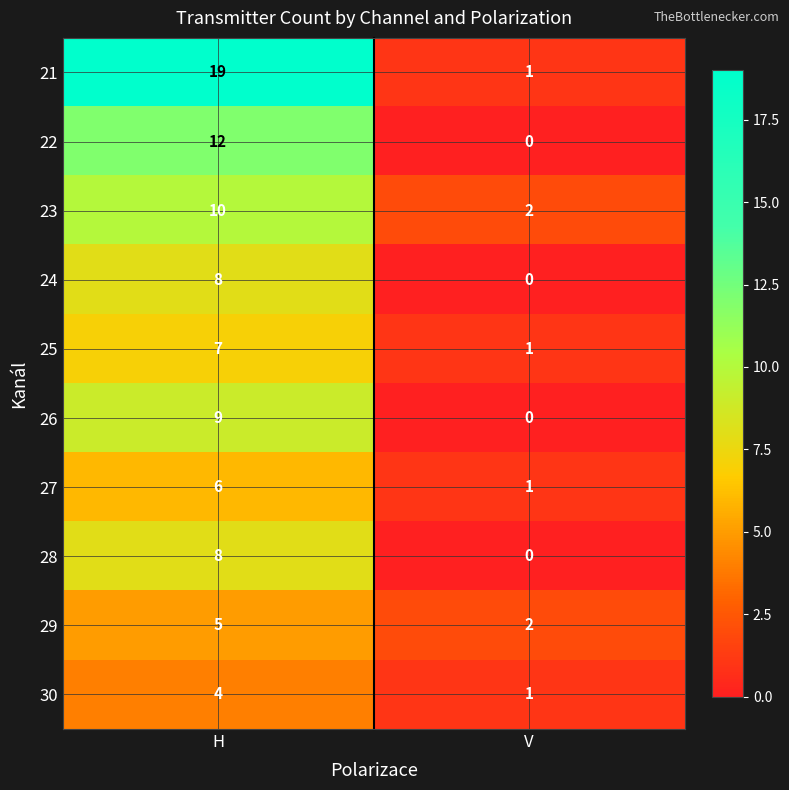

What is the spread (max minus min) of values at H?

15